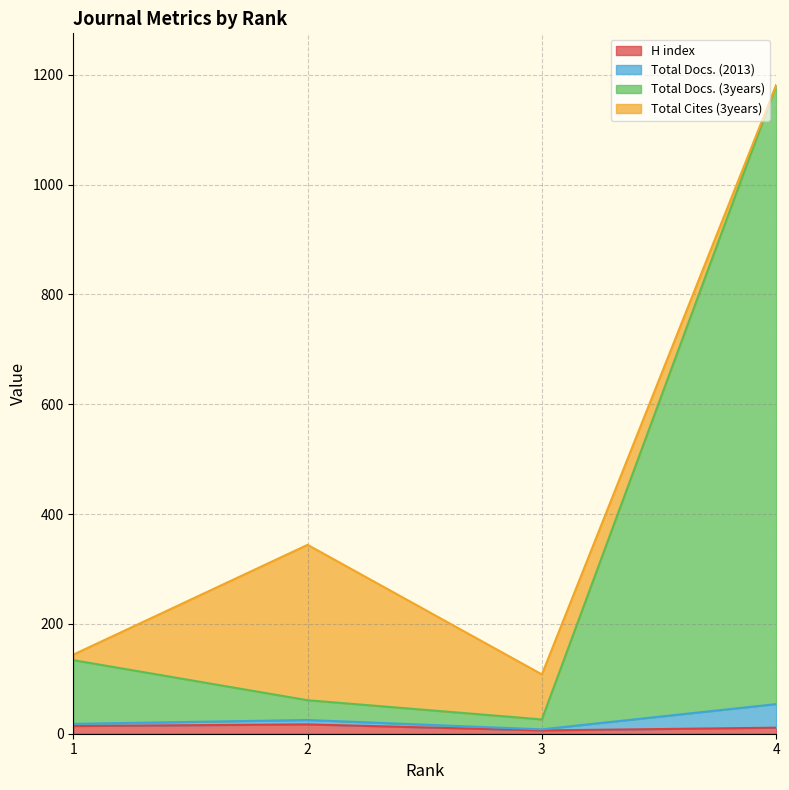

What is the difference between the Total Docs. (3years) values at 4 and 1?

1047